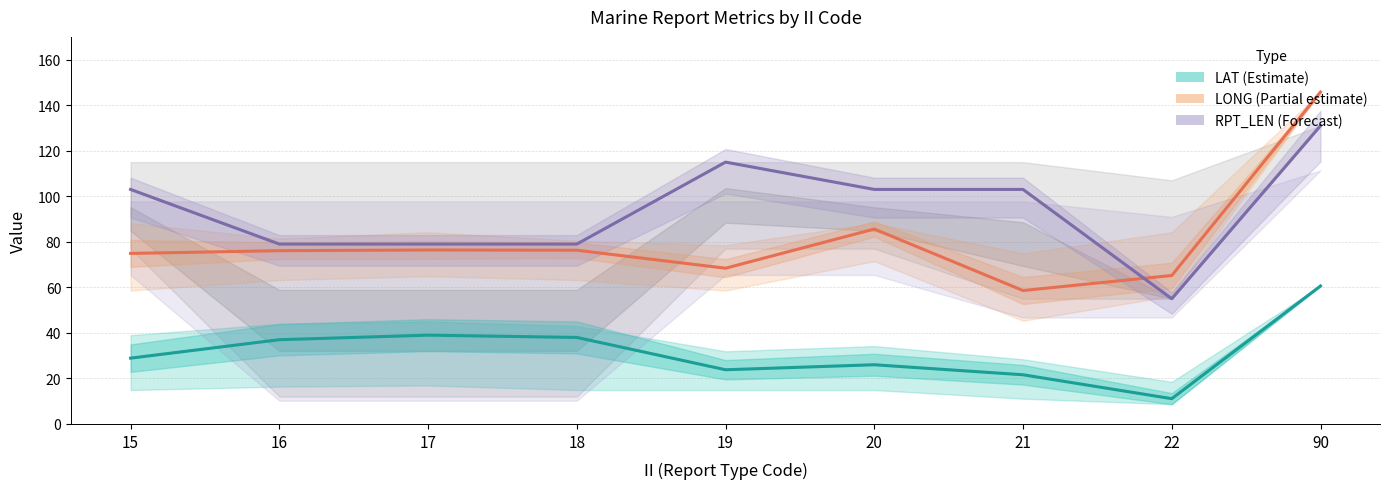

At how many categories does at least one series exceed 98?

5